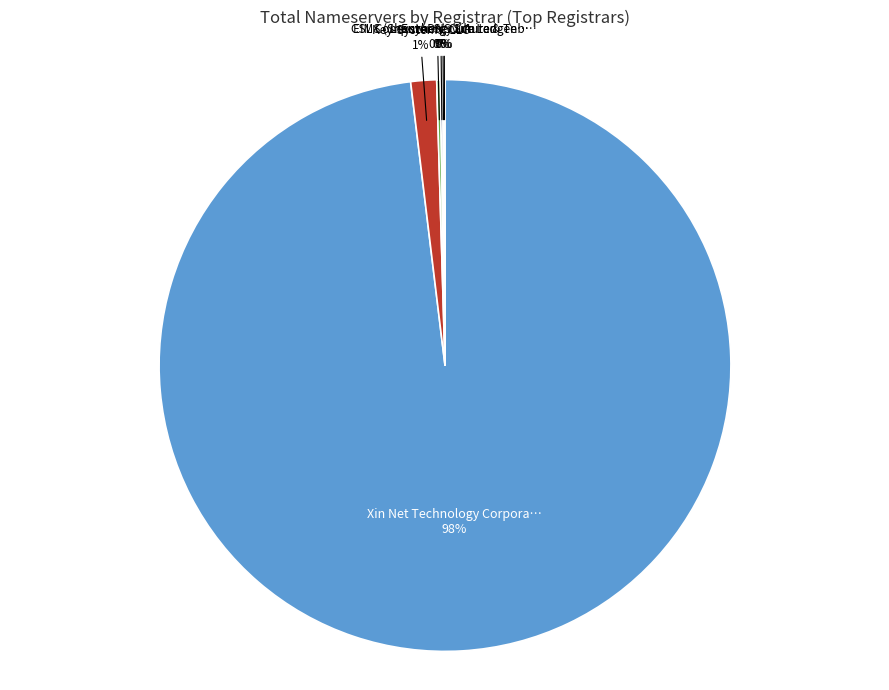

To the nearest percent, what is the average slice percentage?

17%